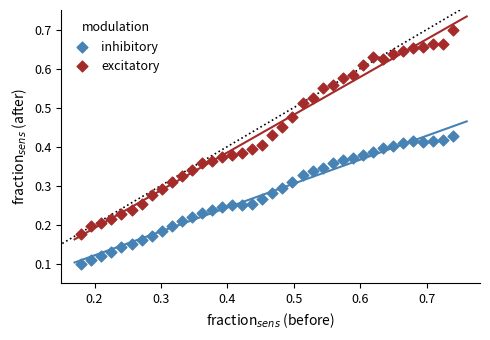

Which series reaches the maximum Y coordinate?

excitatory